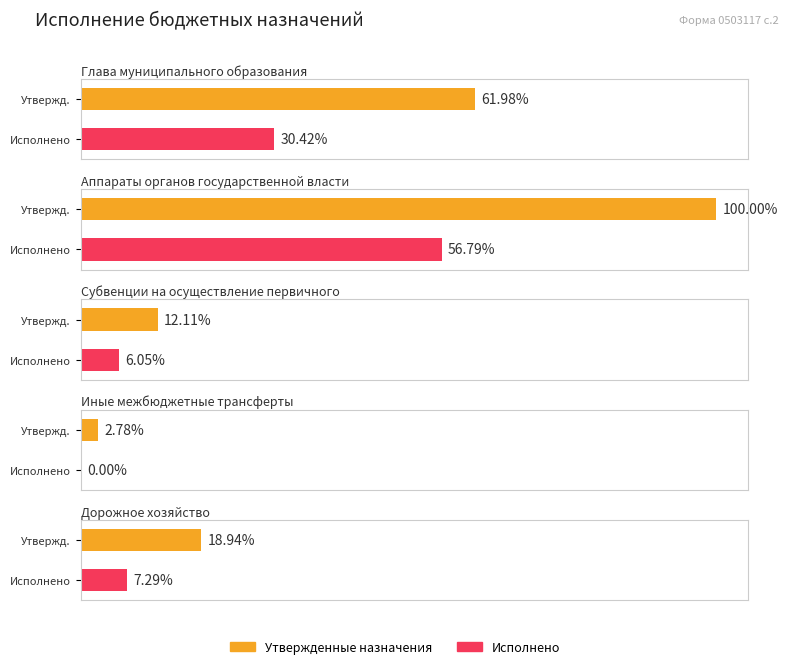

Rank the series by their average value, from highest to lowest.

Утвержденные бюджетные назначения, Исполнено